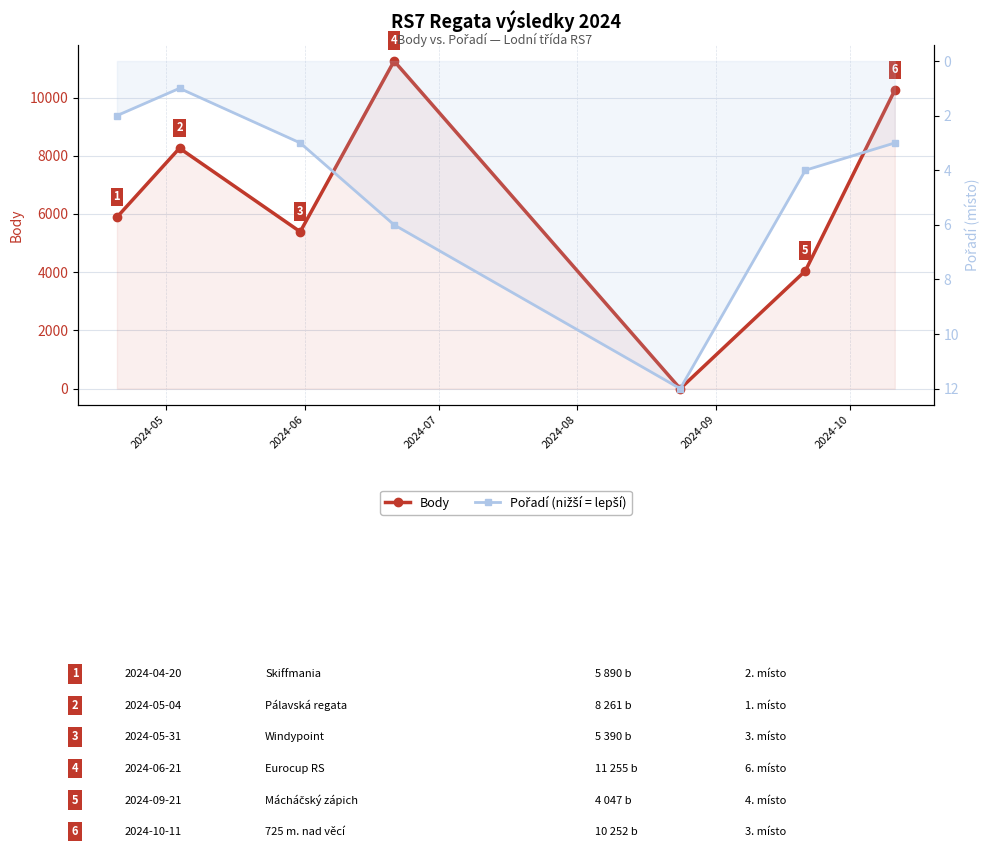

How many lines are shown in the chart?

2